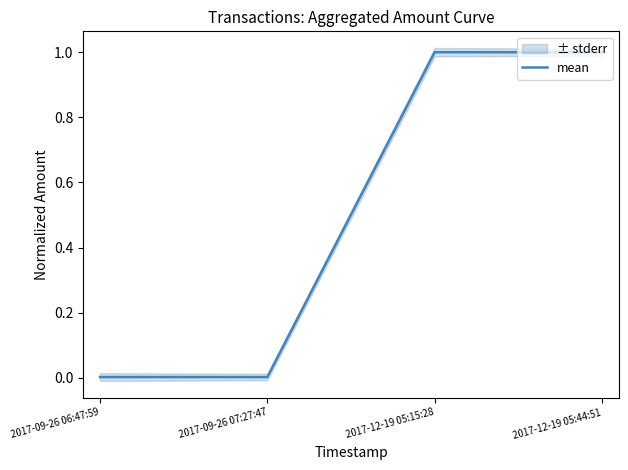

What position from the right is 2017-12-19 05:15:28?

2